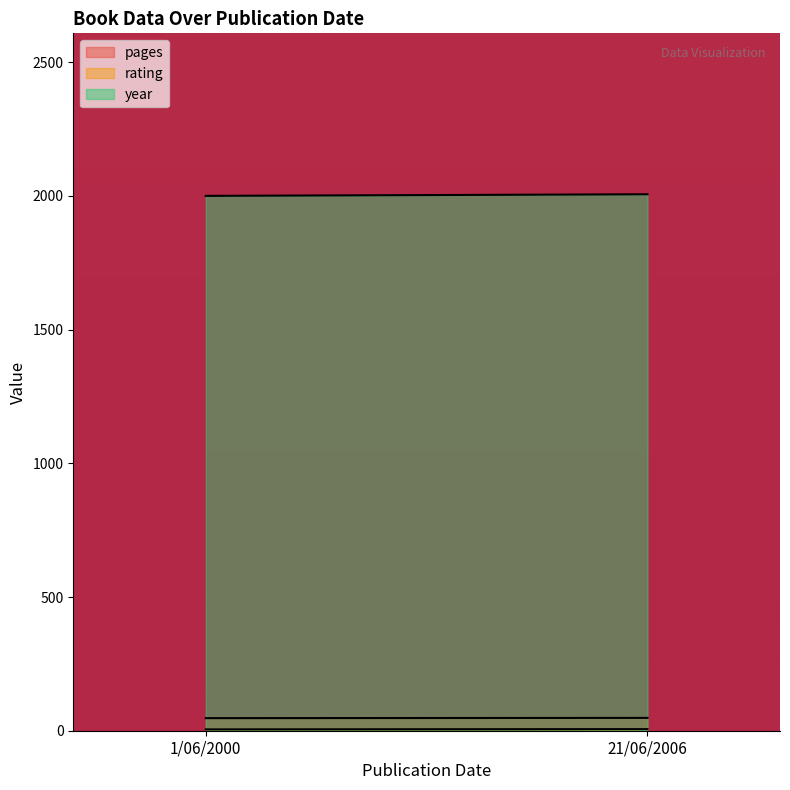

What is the approximate value of pages at 1/06/2000?

47